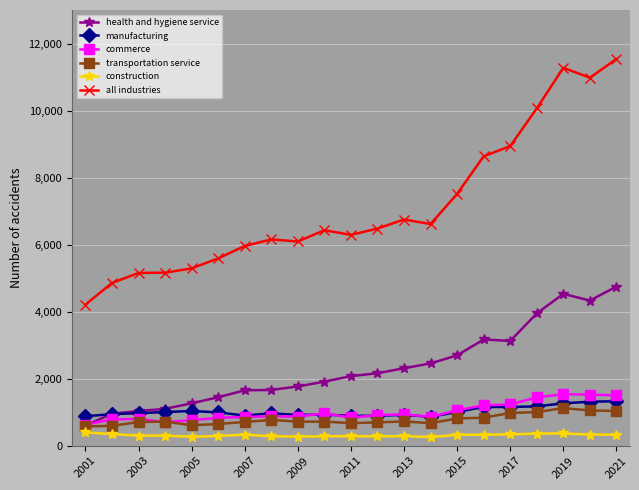

Which series has the widest spread of values?

all industries